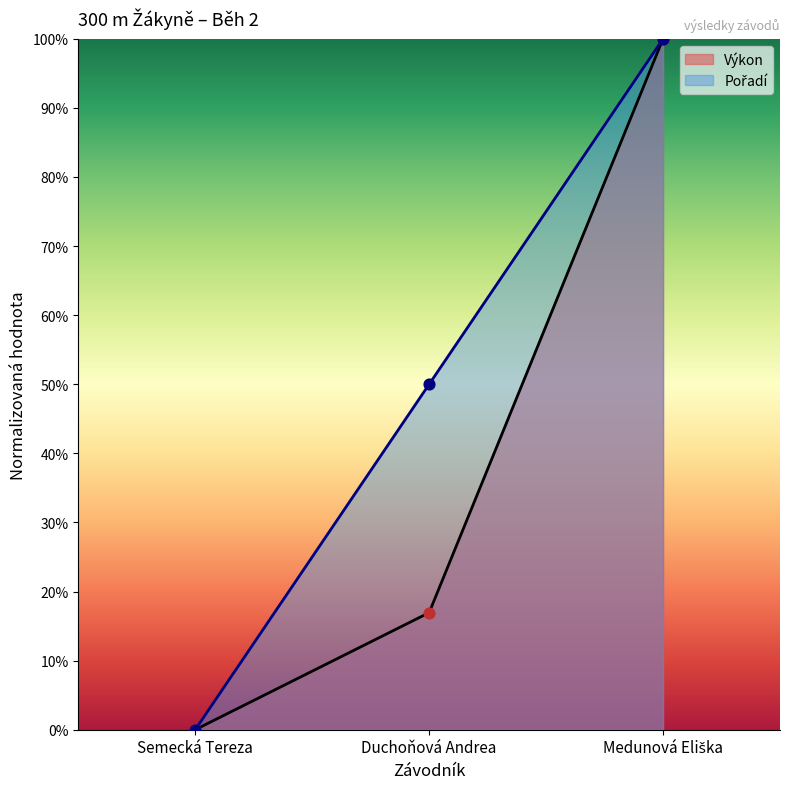

Which series contains the highest Y value?

Výkon